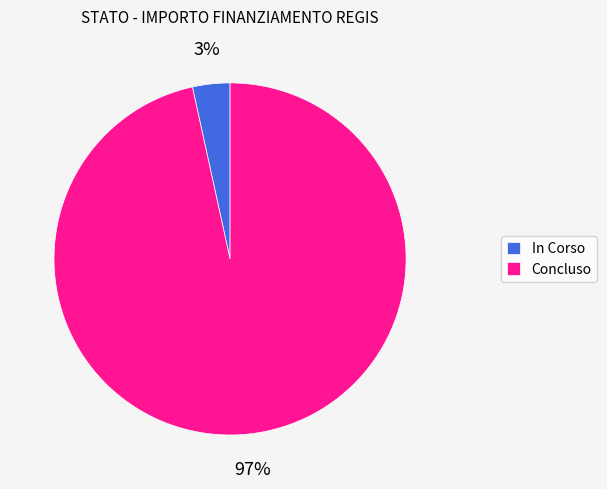

The In Corso slice represents 17% of the pie. True or false?

False